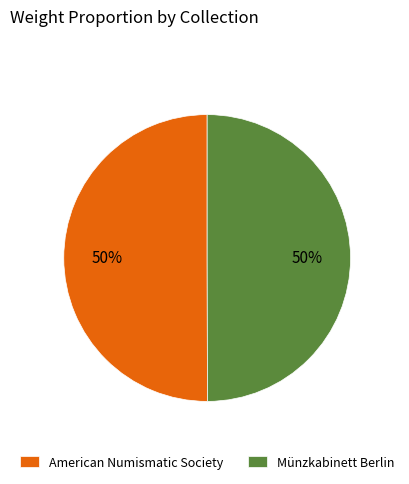

To the nearest percent, what percentage of the pie is Münzkabinett Berlin?

50%